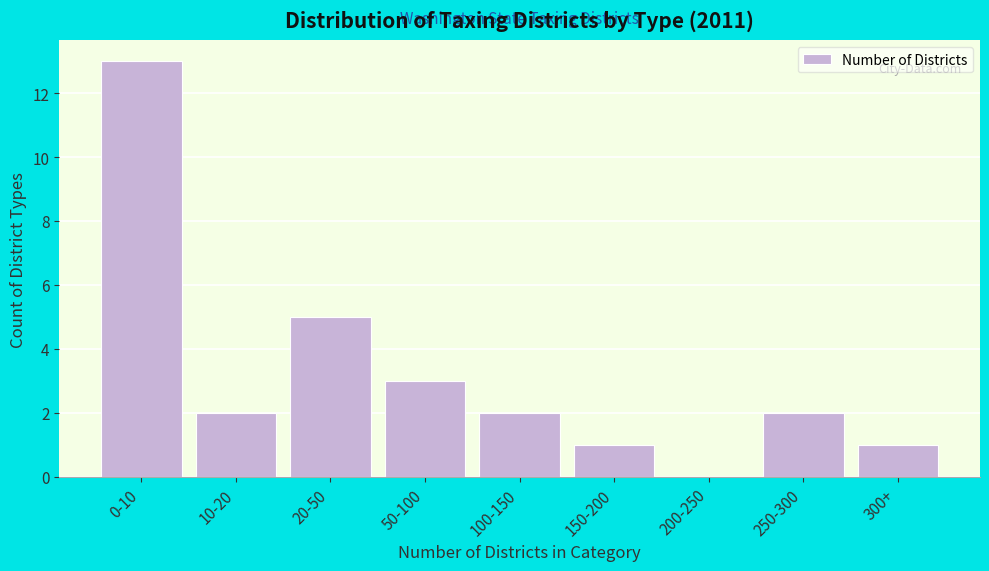

Reading left to right, list all the values displayed in this chart.

0-10=13	10-20=2	20-50=5	50-100=3	100-150=2	150-200=1	200-250=0	250-300=2	300+=1